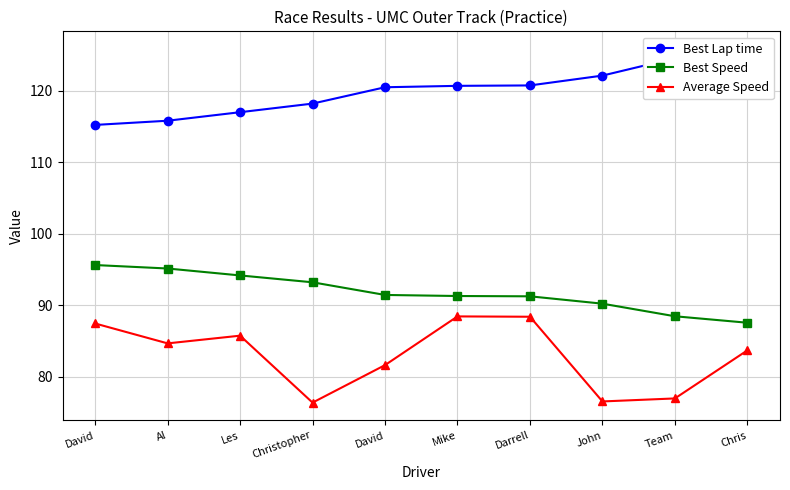

How many data points does each series have?

10